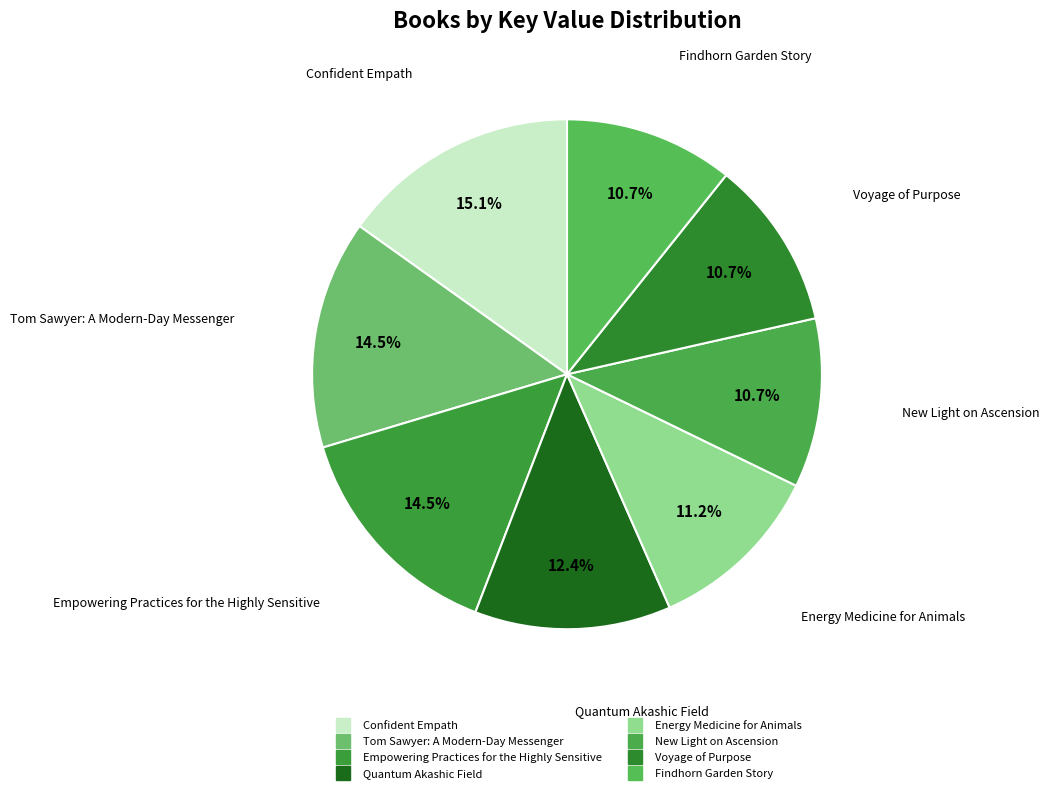

Does New Light on Ascension account for over 50% of the chart?

No